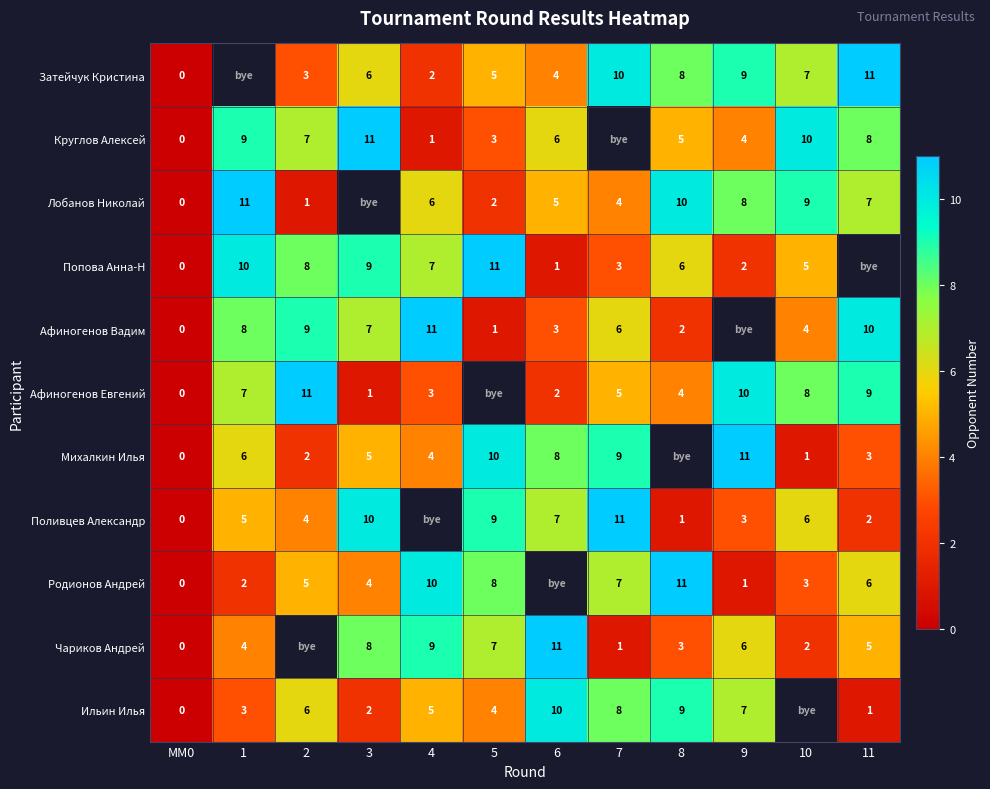

Count the number of categories in the chart.

12